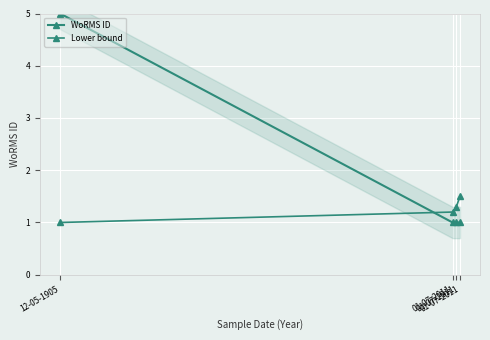

Which series ends up on top after the final intersection of Lower bound and WoRMS ID?

Lower bound